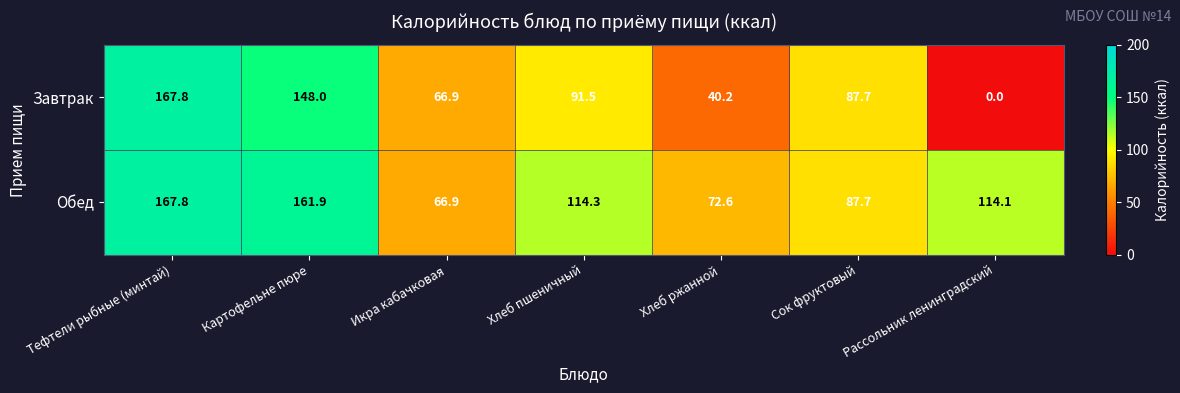

Rank the categories by Завтрак value from lowest to highest.

Рассольник ленинградский, Хлеб ржанной, Икра кабачковая, Сок фруктовый, Хлеб пшеничный, Картофельне пюре, Тефтели рыбные (минтай)